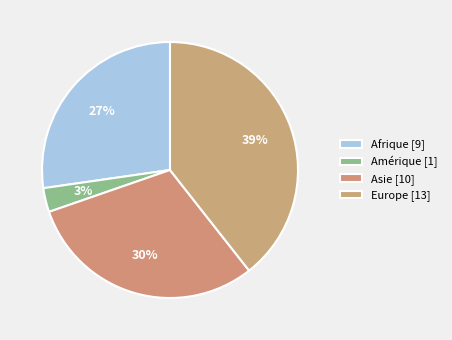

What is the largest slice in the pie chart?

Europe